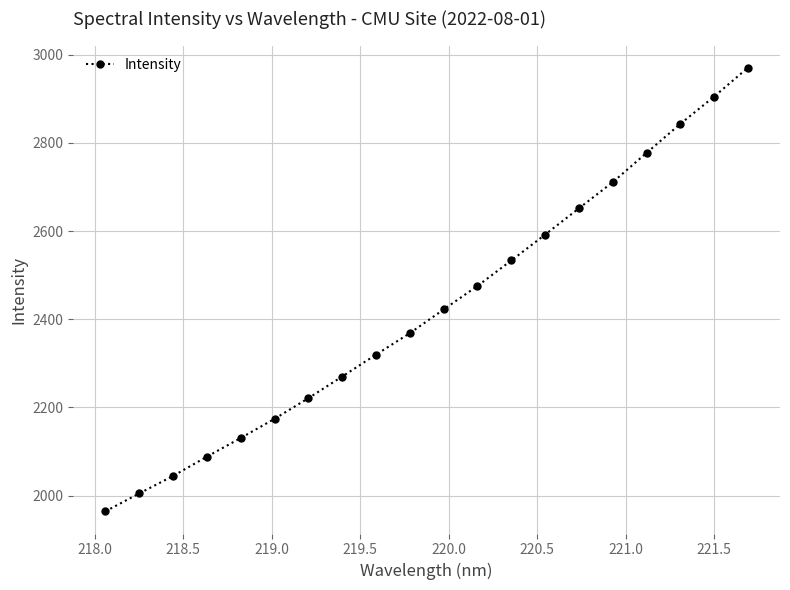

What is the smallest value displayed?

1964.4